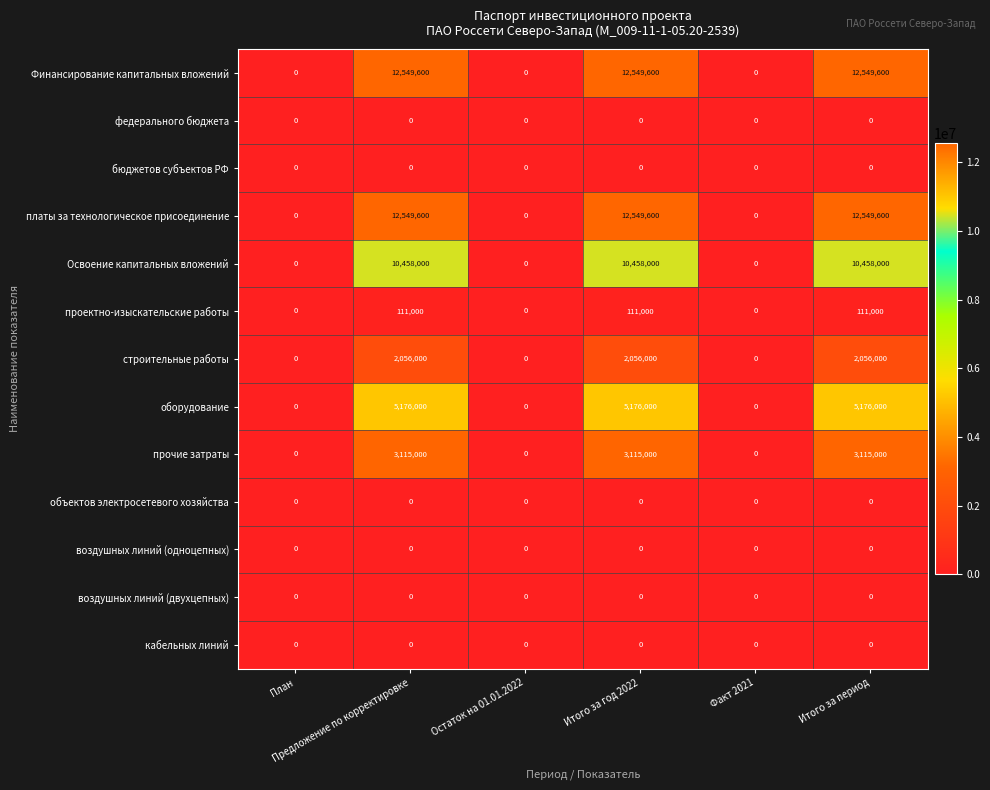

What is the greatest value displayed?

12549600